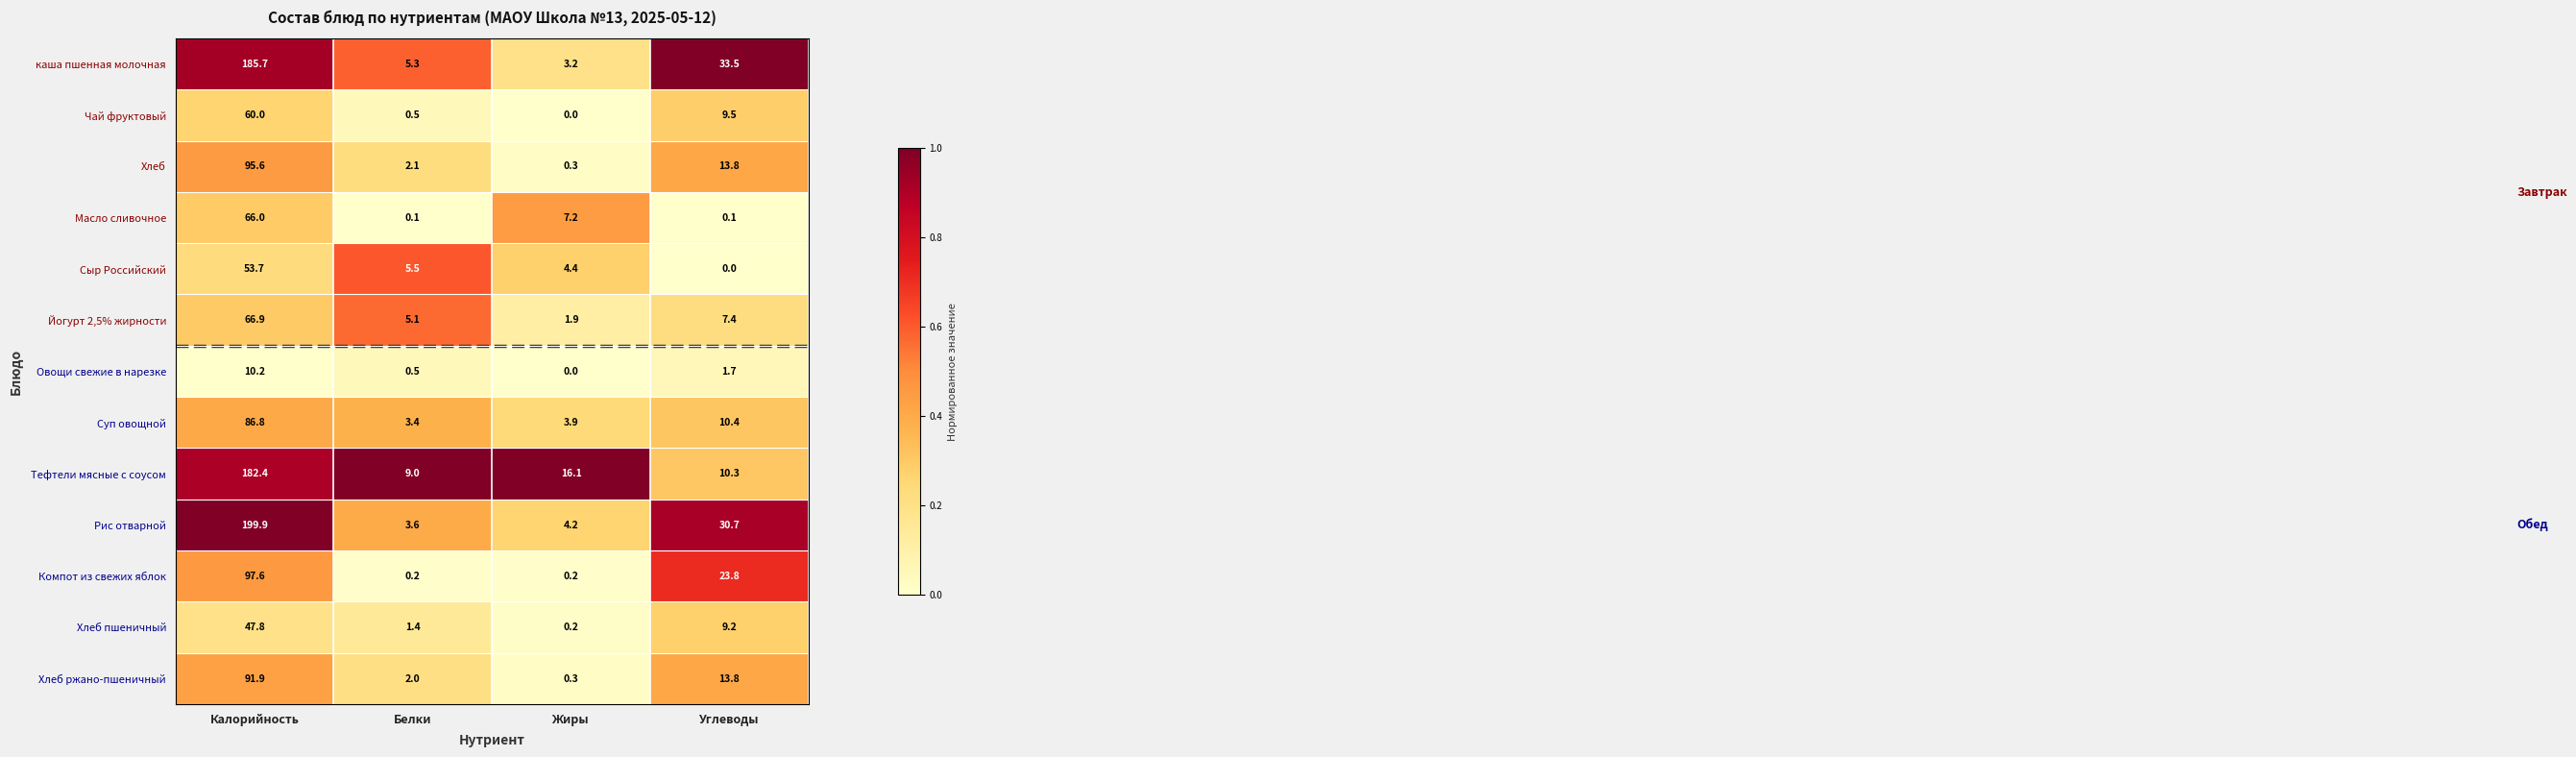

At which category is the sum across all series the highest?

Калорийность